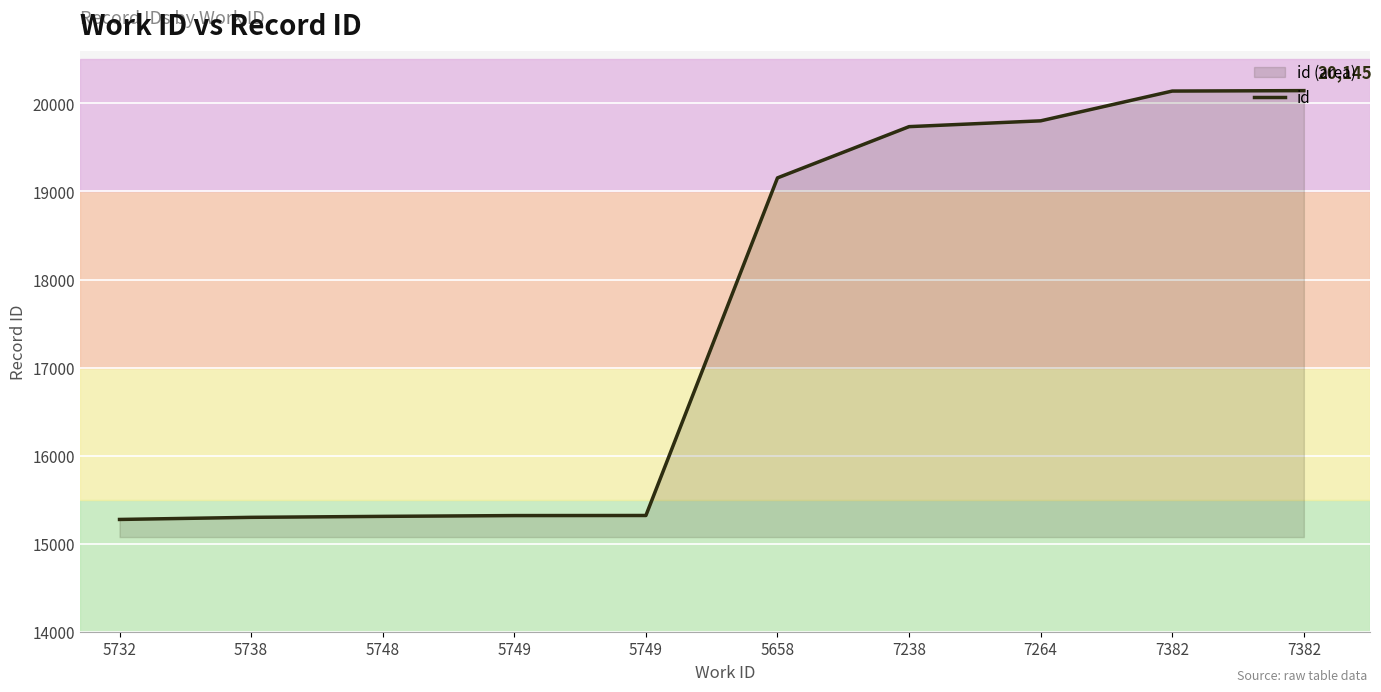

True or false: there are more than 2 points higher than both neighbors.

False